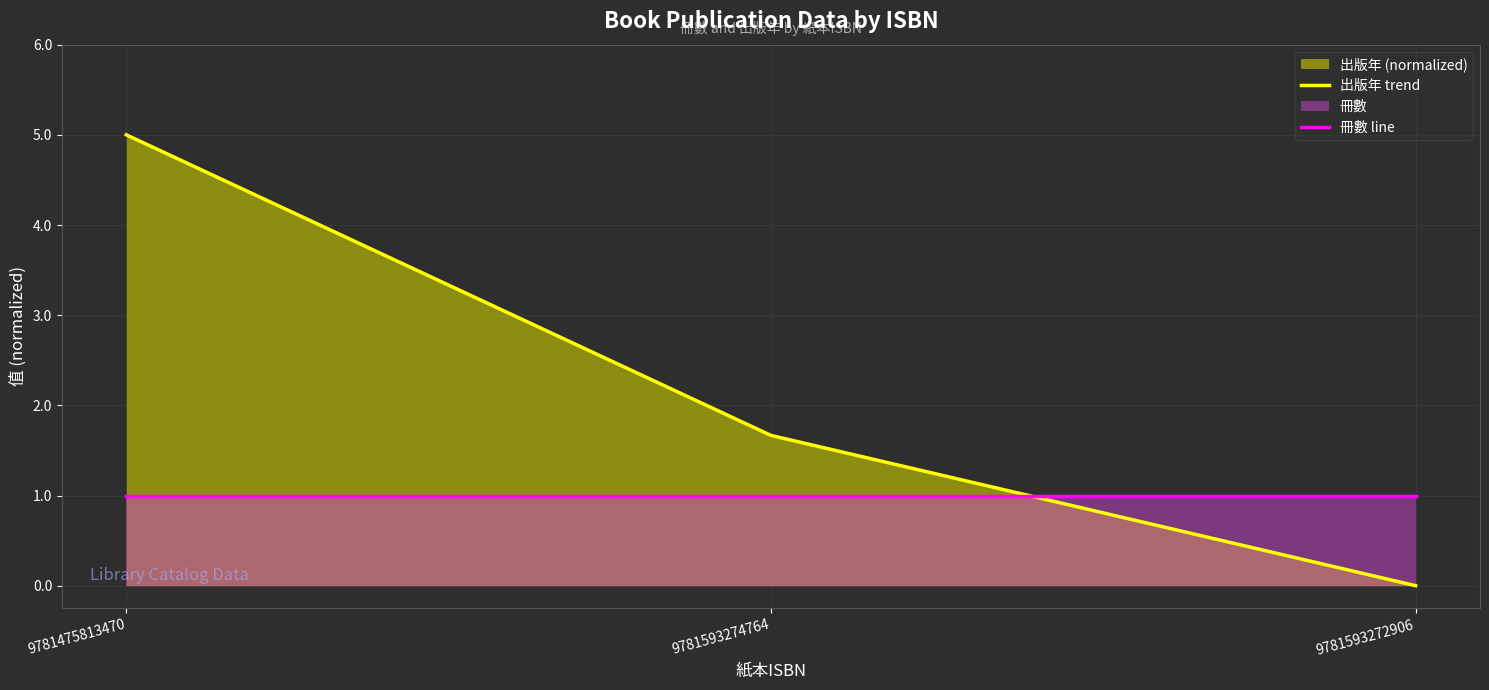

Is it true that 出版年 trend equals 3.3 at 9781593272906?

False